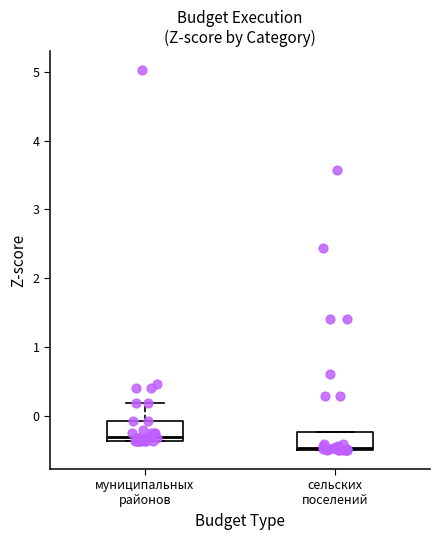

Where is the lower edge of the box for сельских поселений on the y-axis? The values are not printed on the chart, so give them approximately, as read against the axis.

-0.5